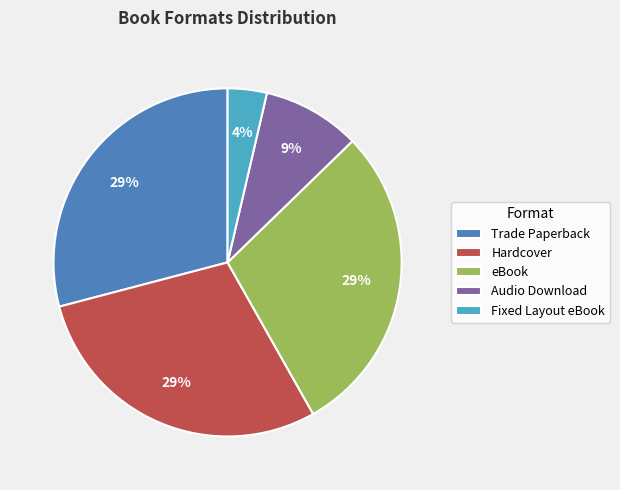

What percentage is the Fixed Layout eBook slice, to the nearest percent?

4%